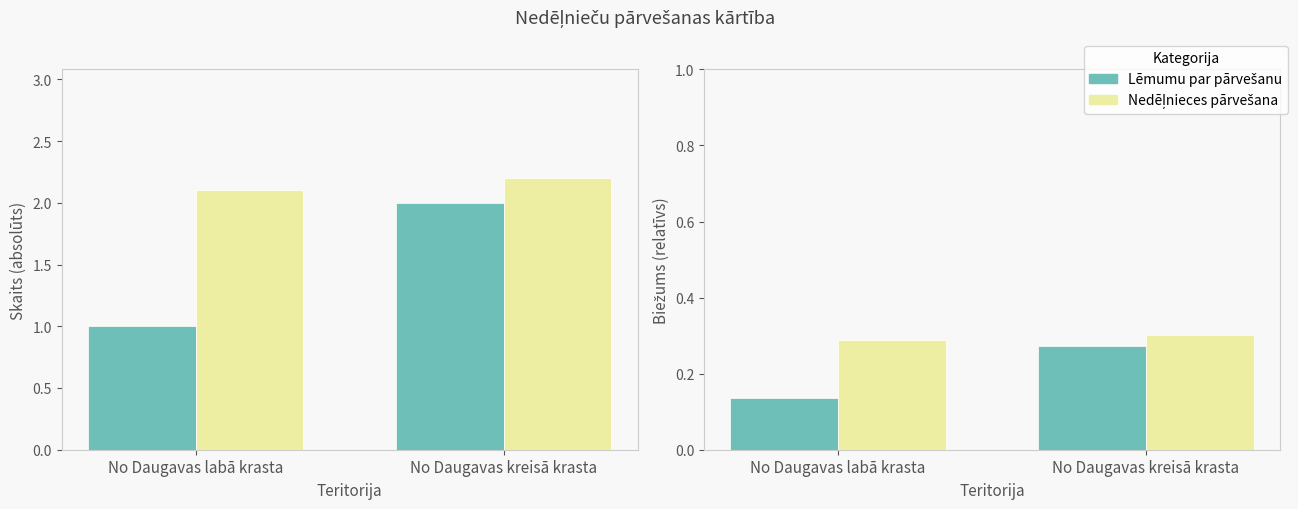

At which category is the sum across all series the highest?

No Daugavas kreisā krasta